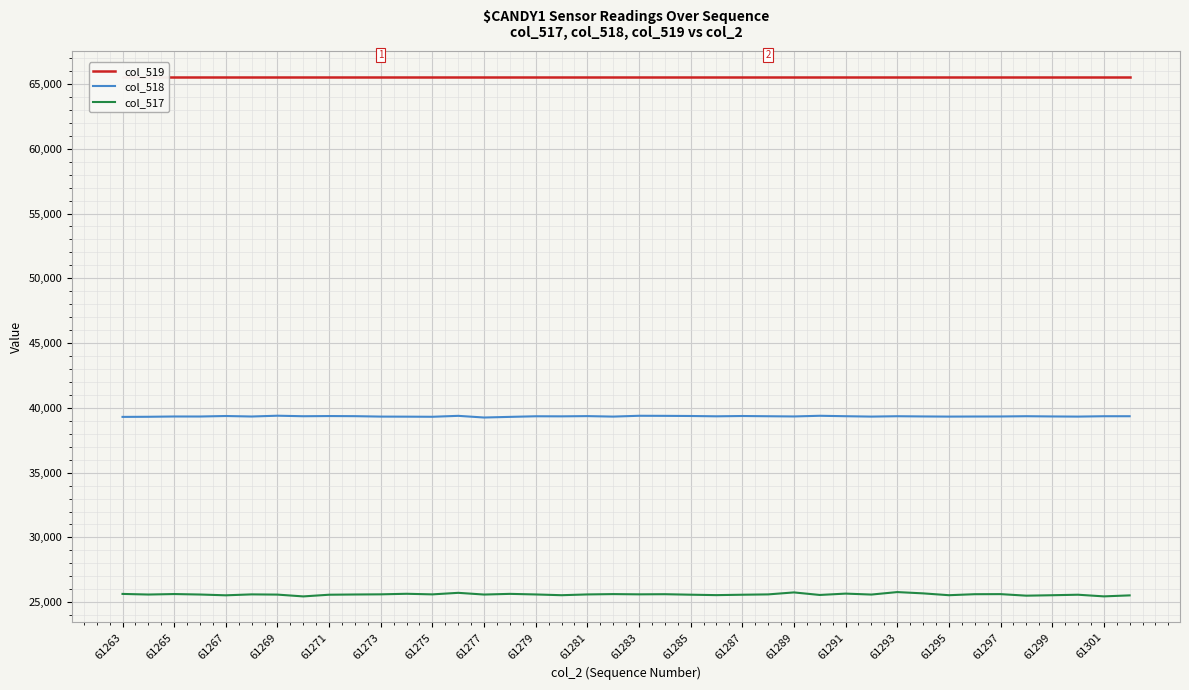

True or false: col_517 and col_518 intersect in this chart.

False